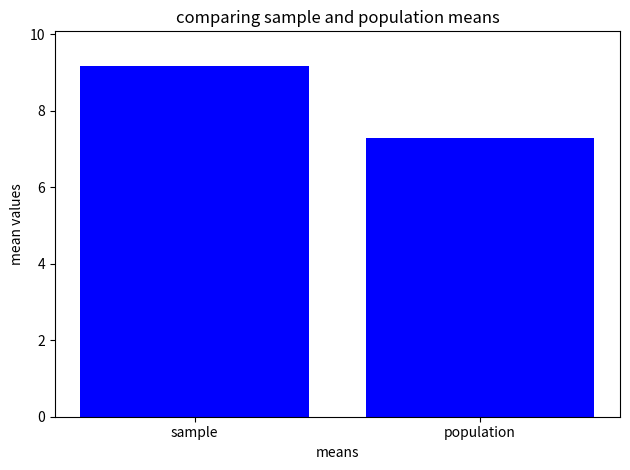

How many data points does each series have?

2